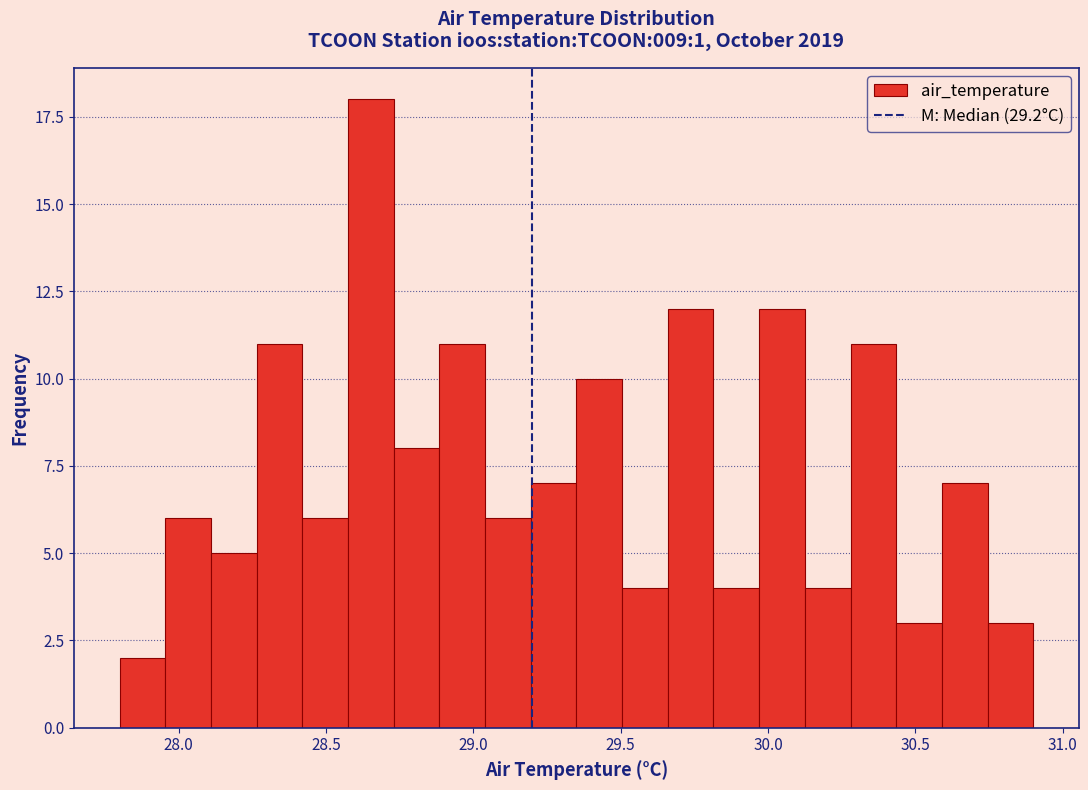

Around what value on the x-axis is the tallest bar? Give the approximate position of its centre, as read against the axis.

28.65